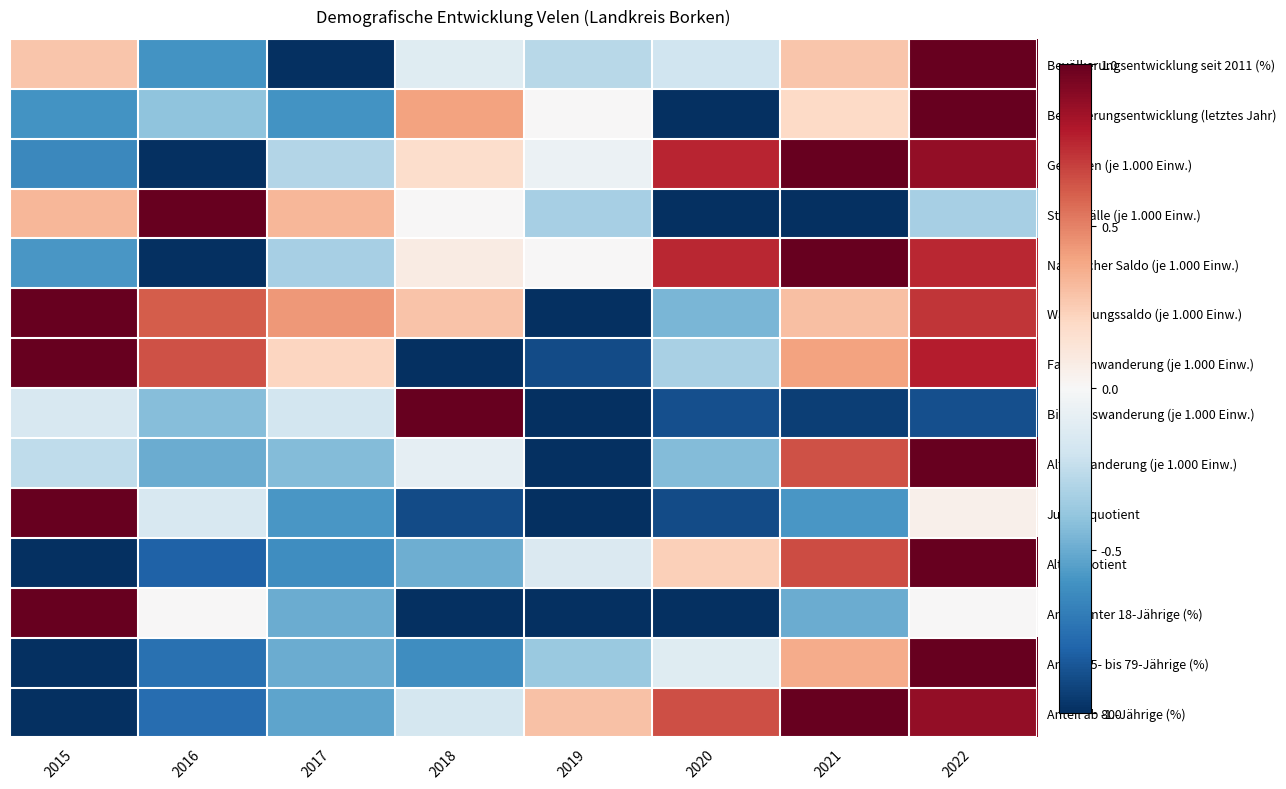

Which label corresponds to the smallest value in the chart?

2017